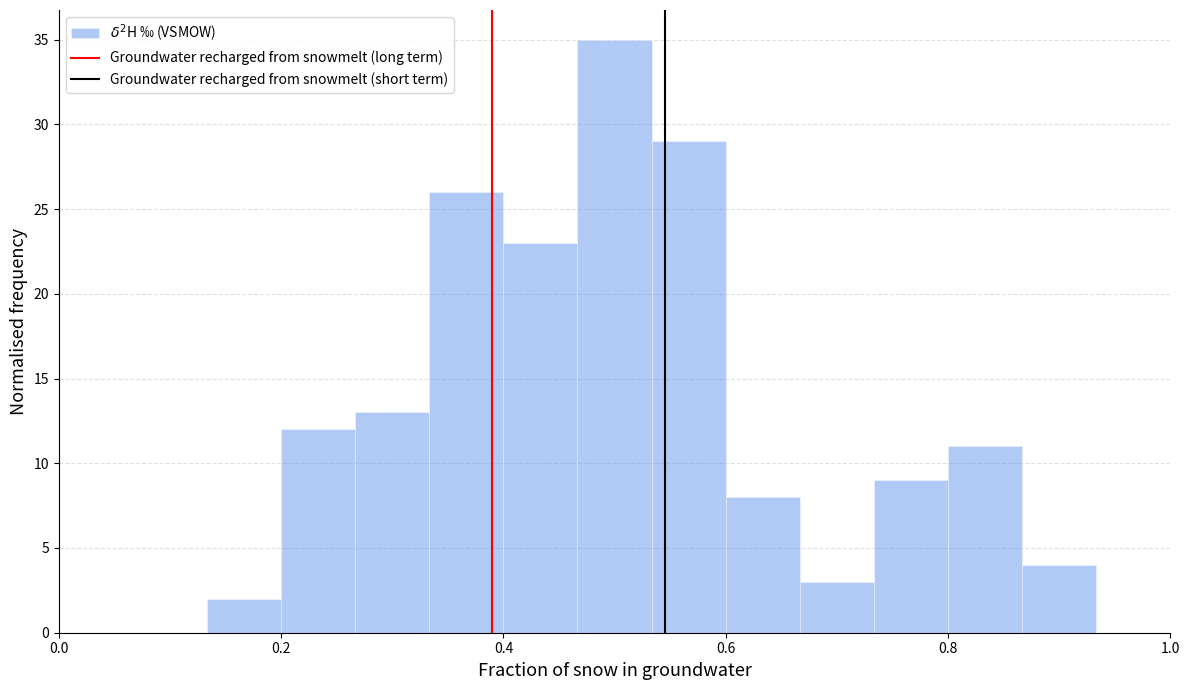

Around what value on the x-axis is the tallest bar? Give the approximate position of its centre, as read against the axis.

0.50